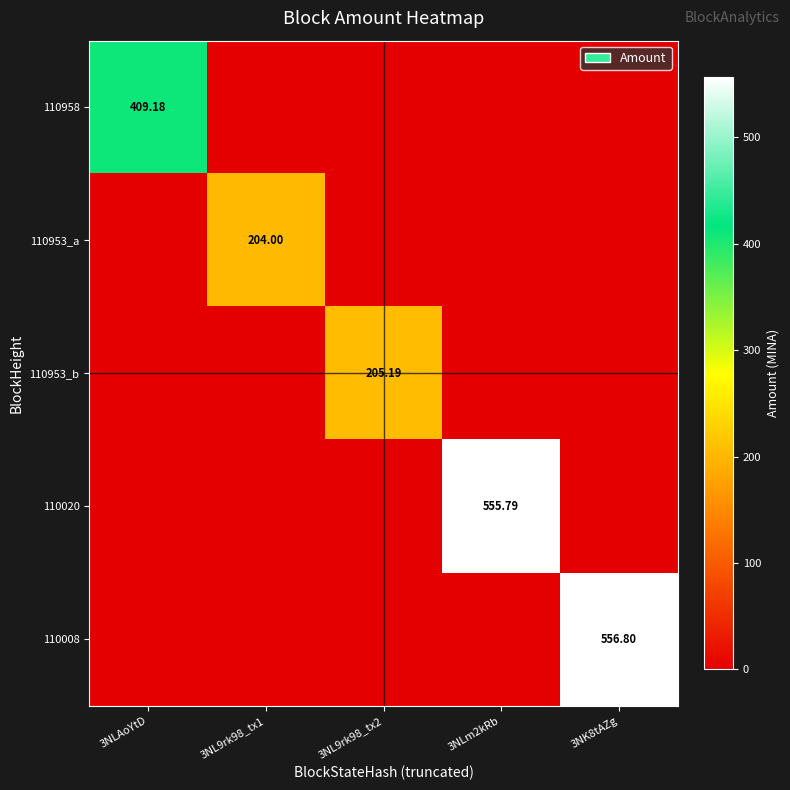

How many data points in 110020 are above 0?

1